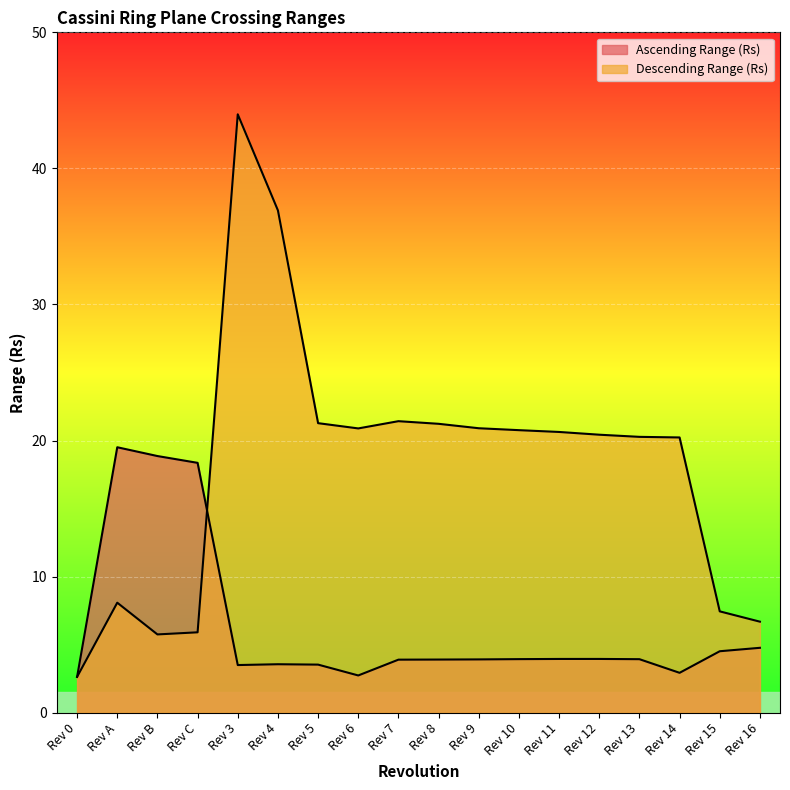

Which has a higher value, Rev 8 or Rev 14?

Rev 8